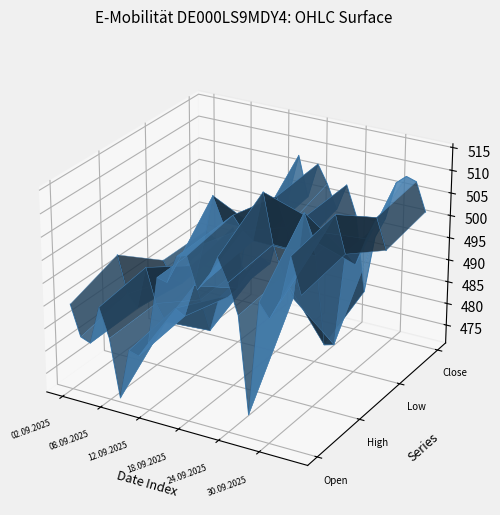

How many values in Close are above zero?

22